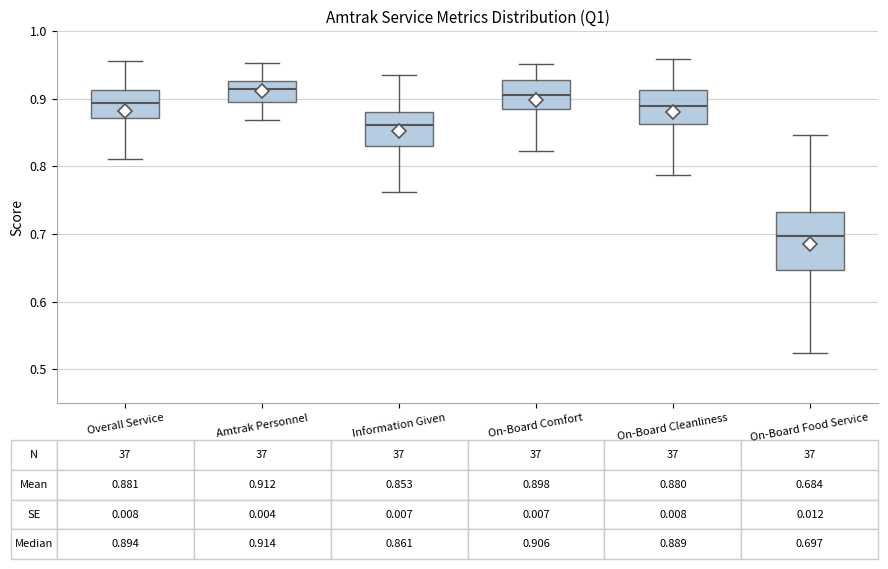

Which box is the tallest, from its lower edge to its upper edge?

On-Board Food Service